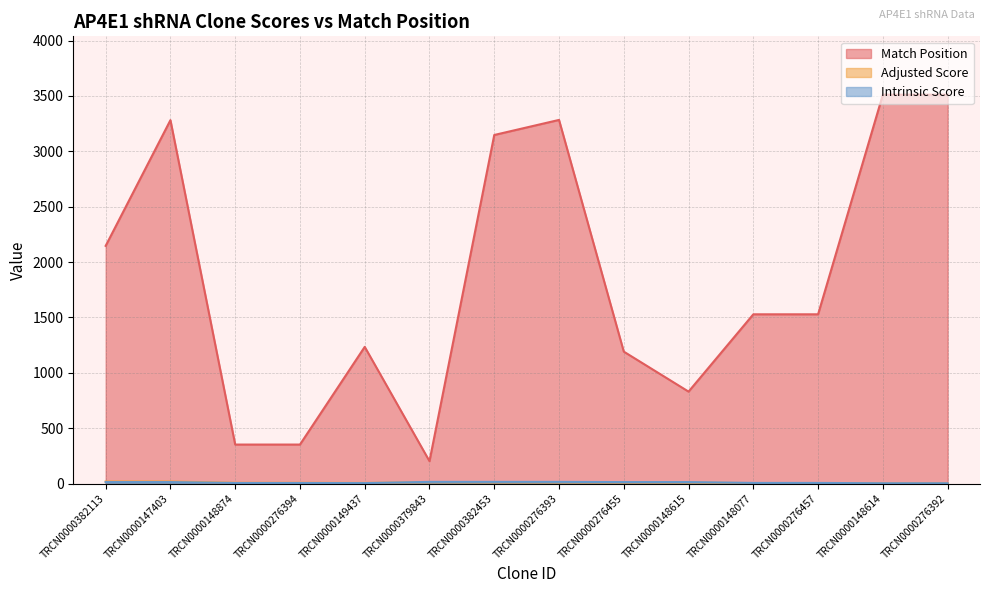

Where is the first local minimum for Intrinsic Score?

TRCN0000149437